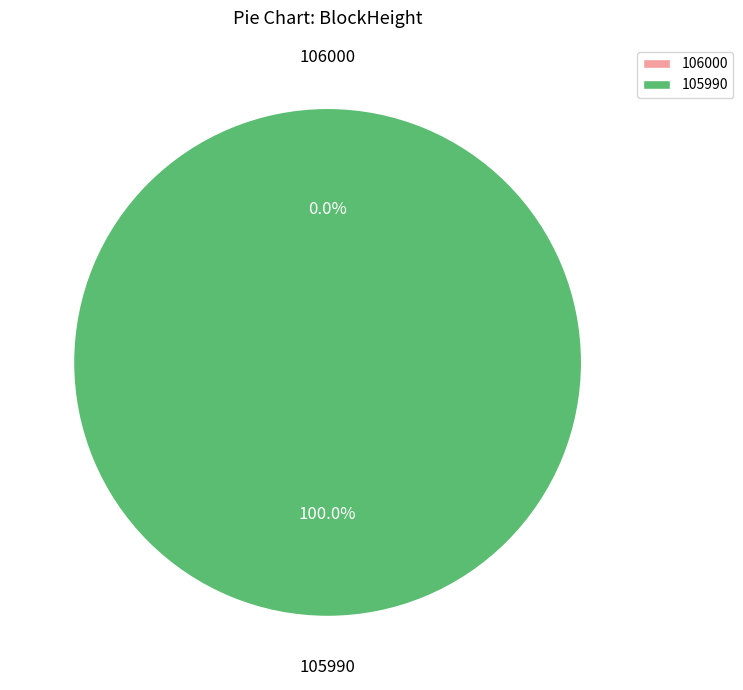

The 106000 slice represents 0% of the pie. True or false?

True